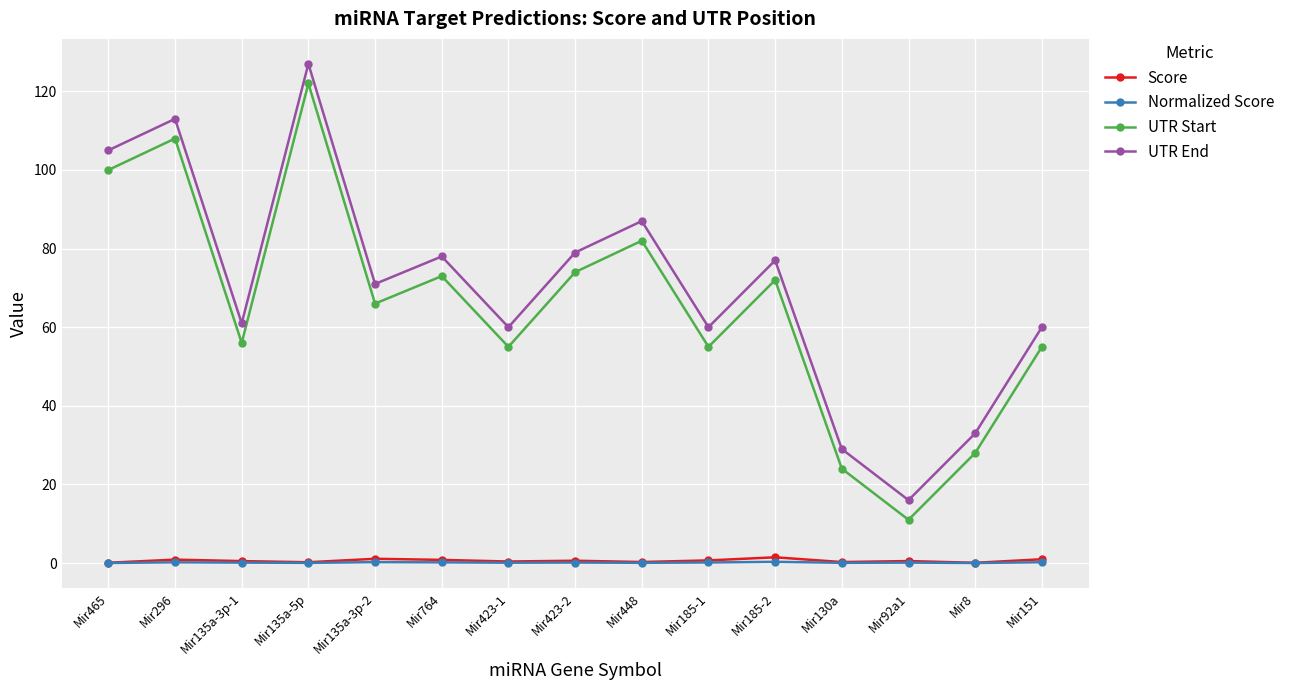

What is the maximum value shown in the chart?

127.0